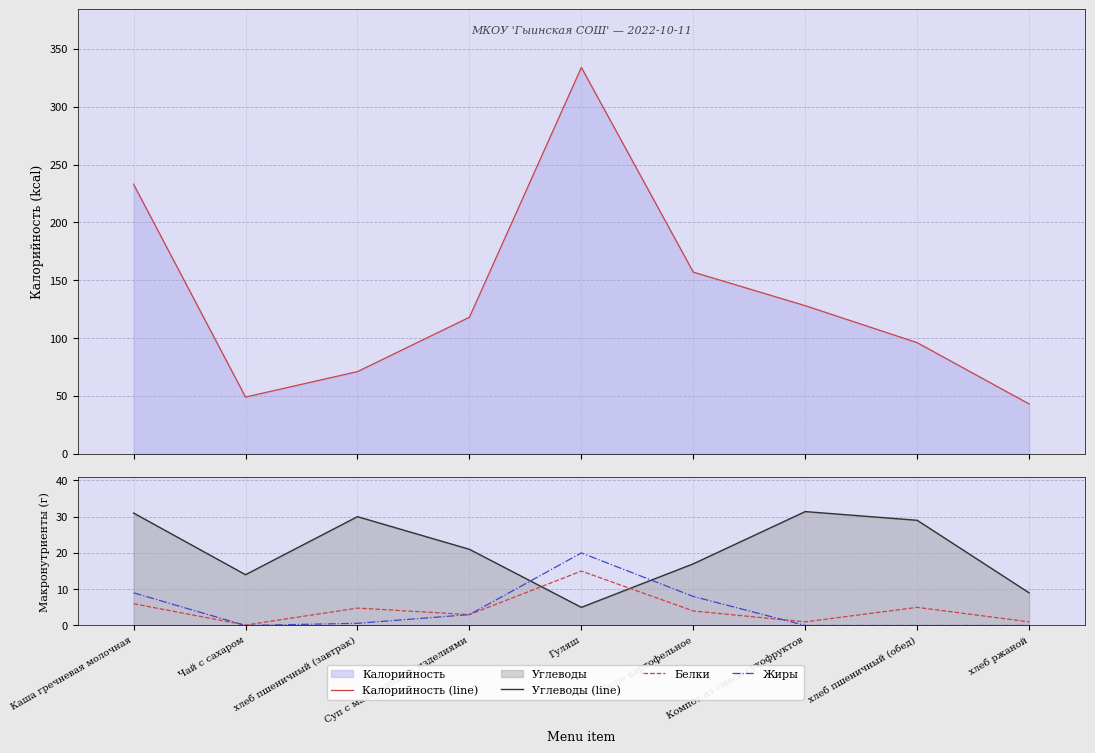

In Калорийность (line), how many points are higher than both neighbors (excluding endpoints)?

1